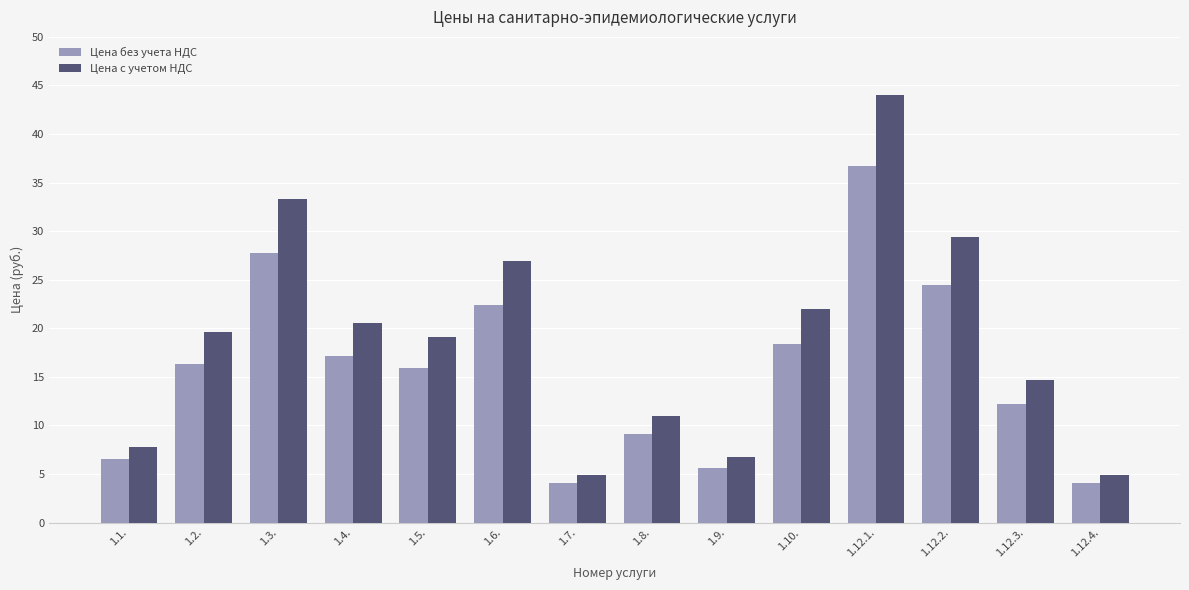

List the series in order of their peak value, highest first.

Цена с учетом НДС, Цена без учета НДС